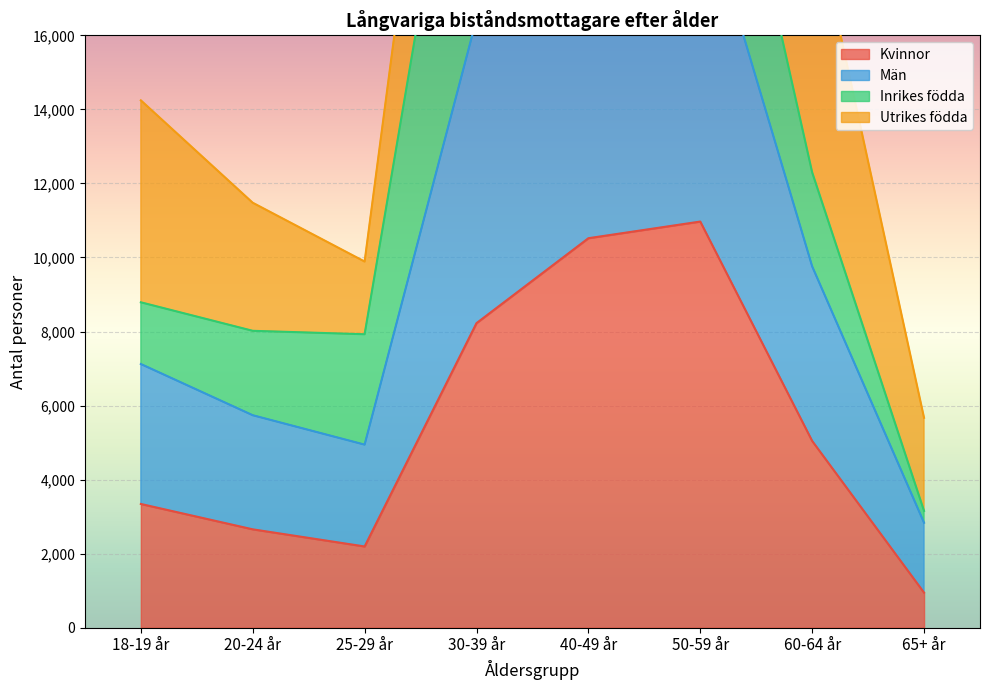

Which category has the lowest value in the Kvinnor series?

65+ år